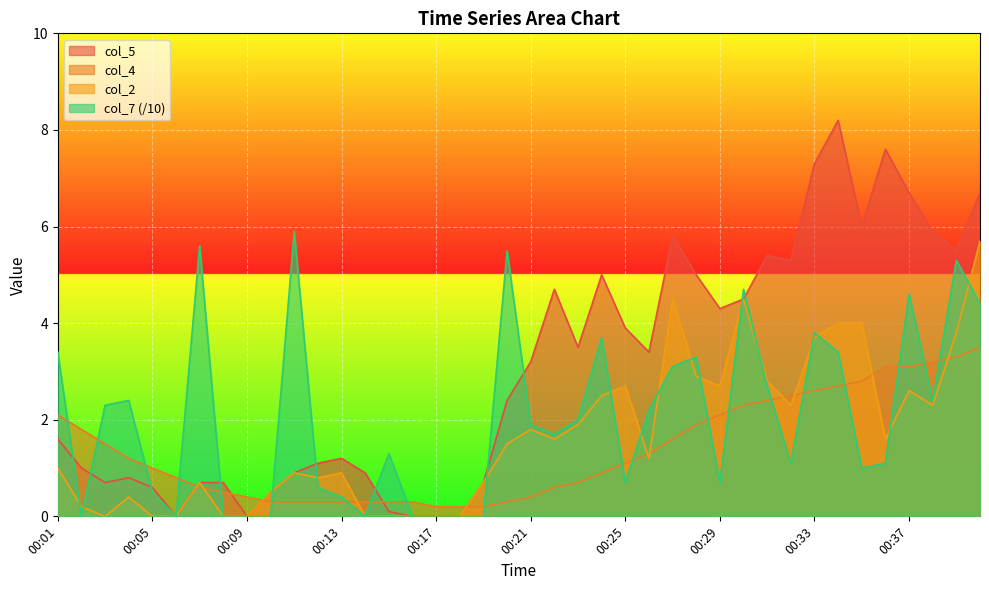

True or false: col_4 and col_7 cross at least once.

True